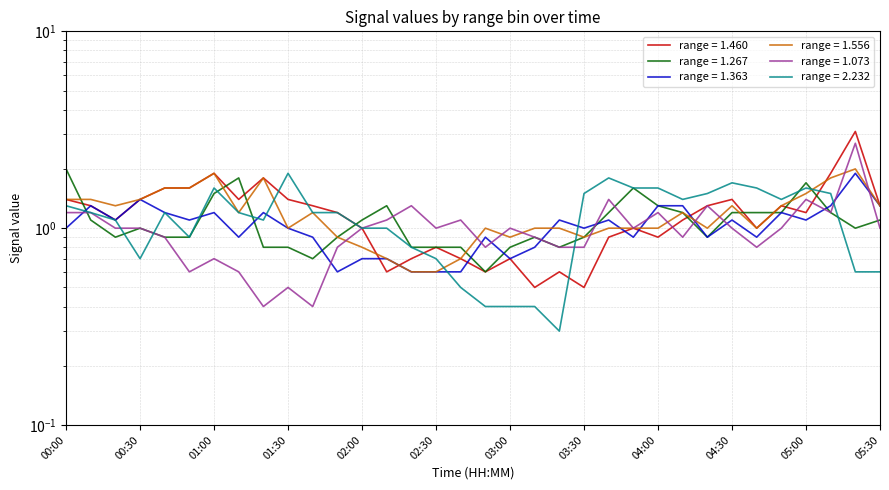

How many values in the 2.232 series exceed 1?

21